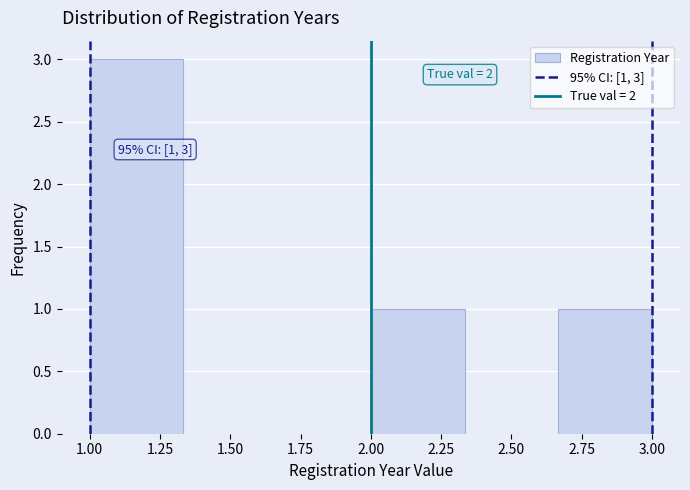

Which range on the x-axis has the tallest bar?

1.00 to 1.35